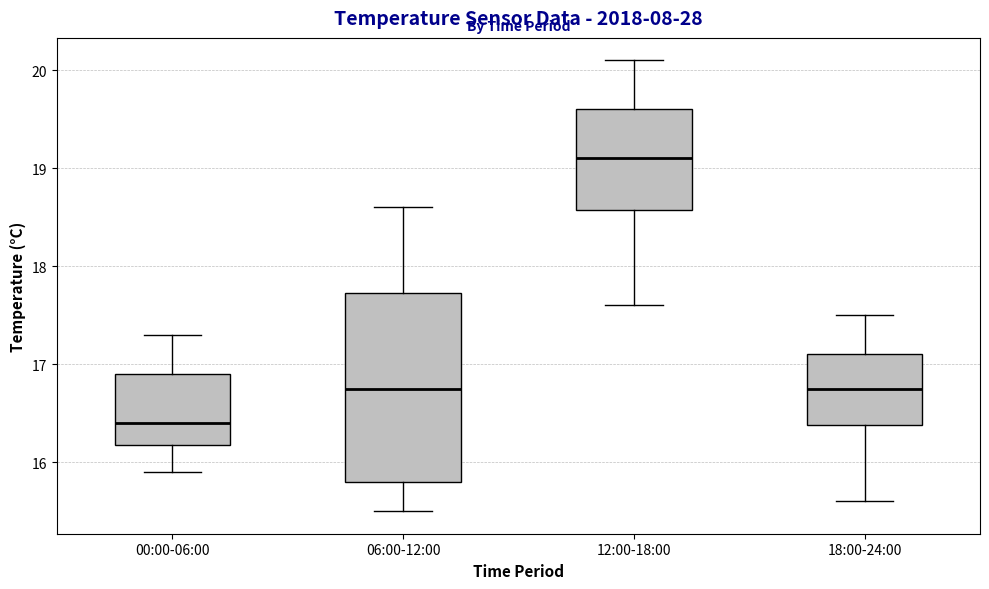

Comparing the boxes themselves (not the whiskers), which one is the tallest?

06:00-12:00